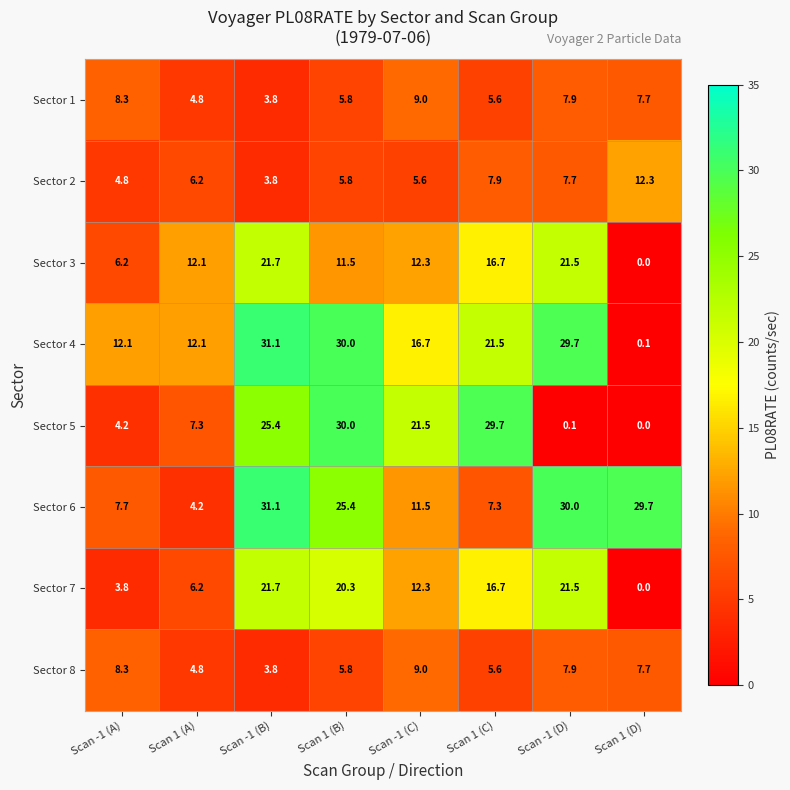

What is the maximum value for Sector 4?

31.1